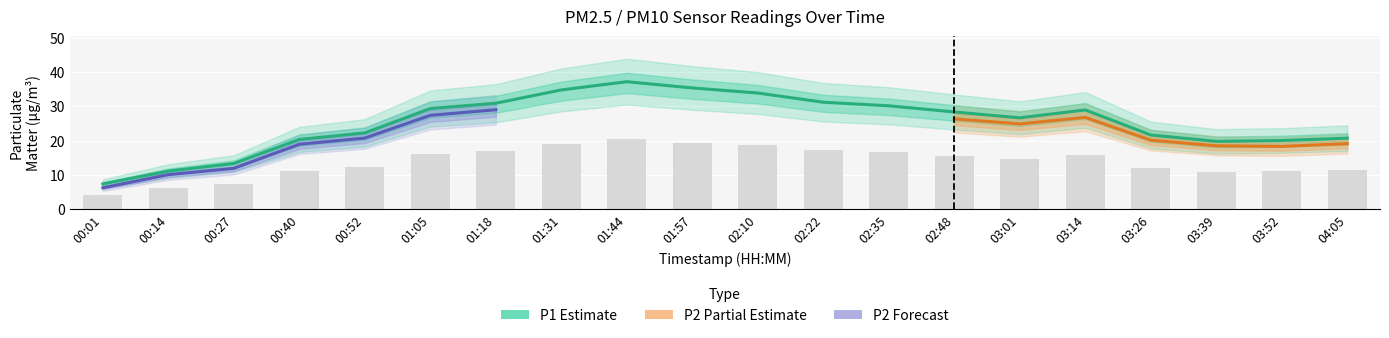

What is the label of the 6th bar from the left?

01:05